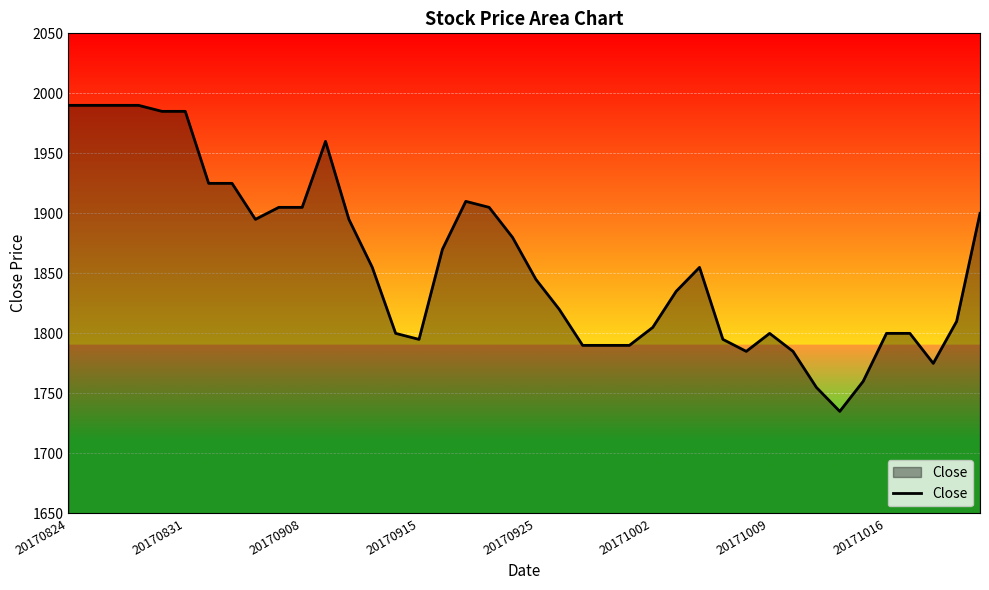

What is the smallest value displayed?

1735